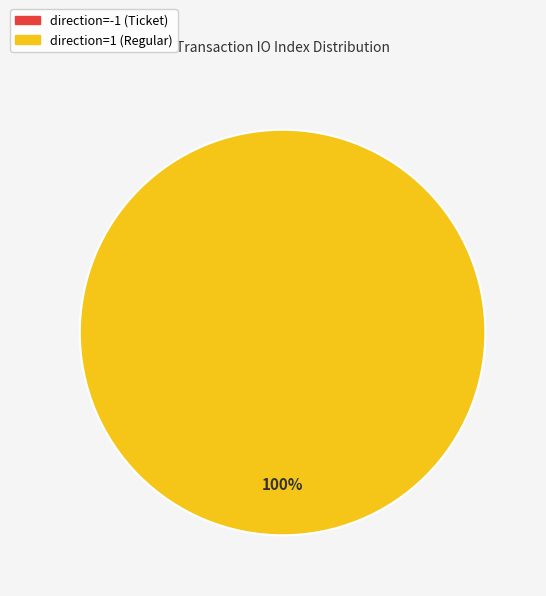

What percentage do direction=-1 (Ticket) and direction=1 (Regular) together represent?

100.0%